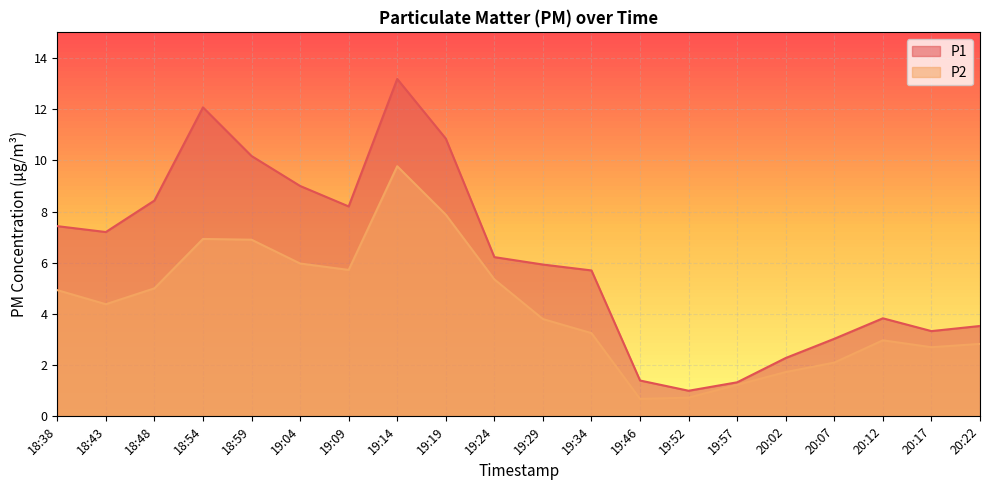

The P2 series shows 3.4 at 18:59. True or false?

False